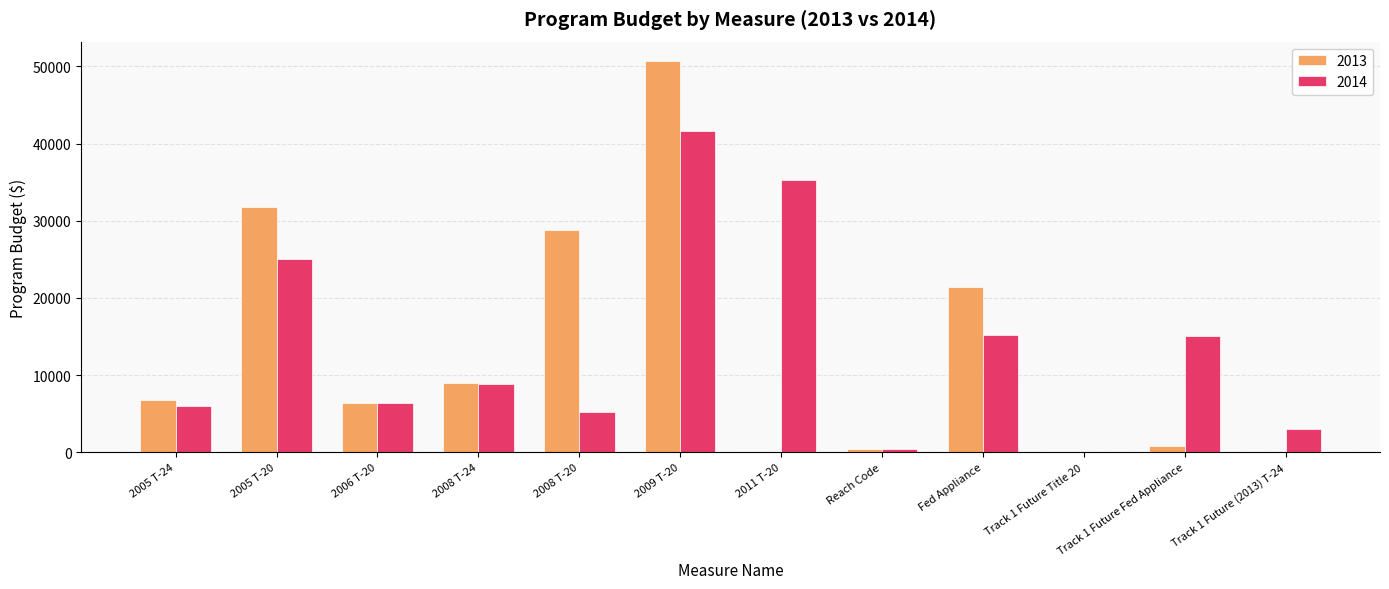

Is the value of 2014 at 2005 T-20 greater than the value of 2013 at 2011 T-20?

Yes